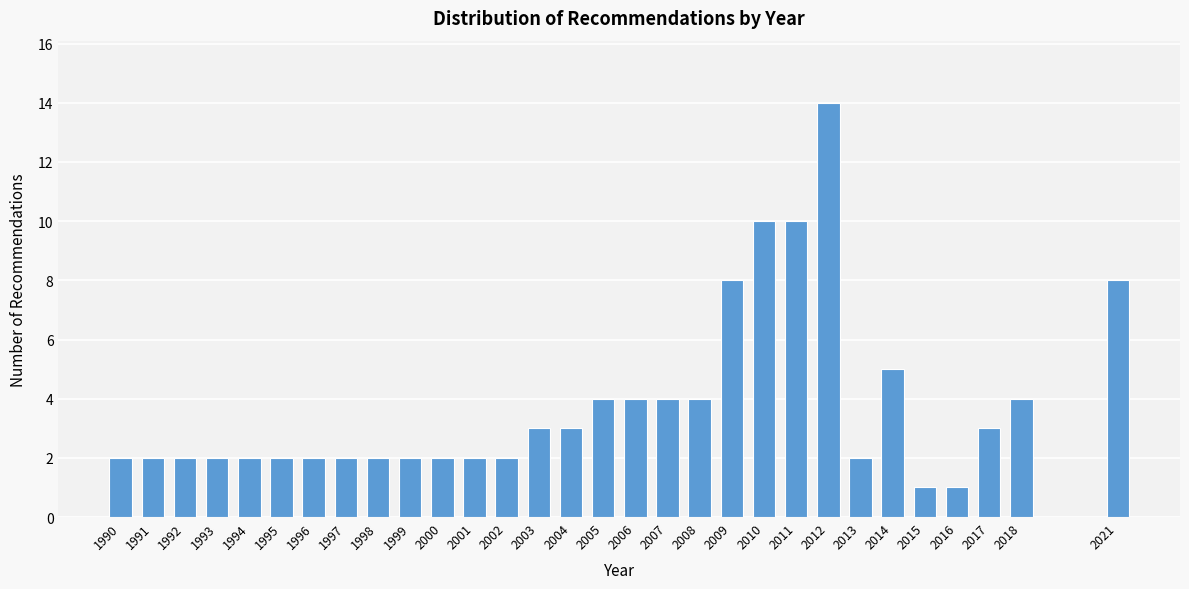

Reading left to right, transcribe all the data shown in this chart.

1990=2	1991=2	1992=2	1993=2	1994=2	1995=2	1996=2	1997=2	1998=2	1999=2	2000=2	2001=2	2002=2	2003=3	2004=3	2005=4	2006=4	2007=4	2008=4	2009=8	2010=10	2011=10	2012=14	2013=2	2014=5	2015=1	2016=1	2017=3	2018=4	2021=8